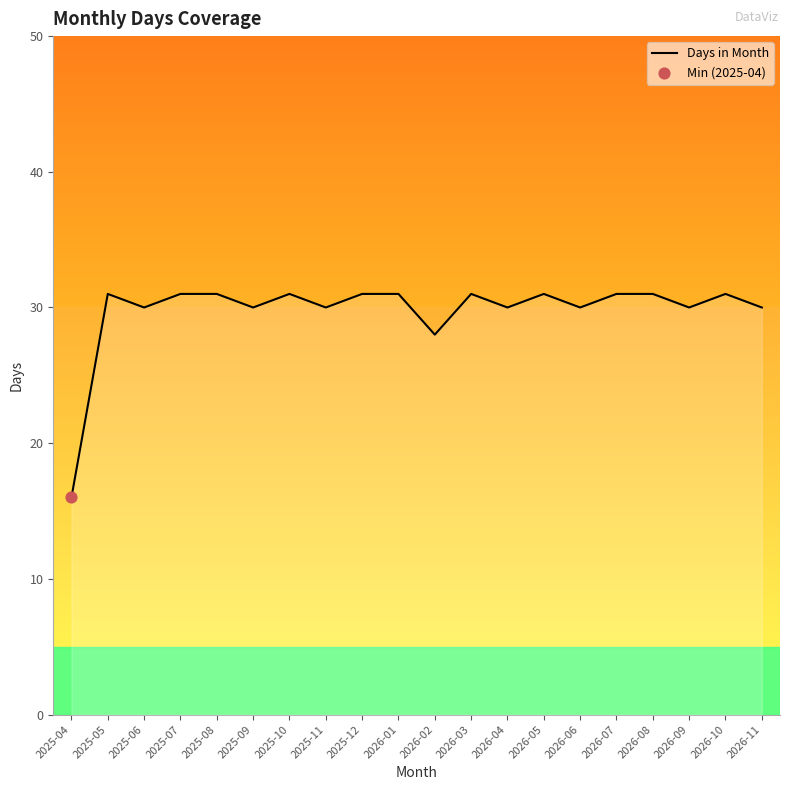

What is the change in value from 2025-09 to 2026-05?

+1